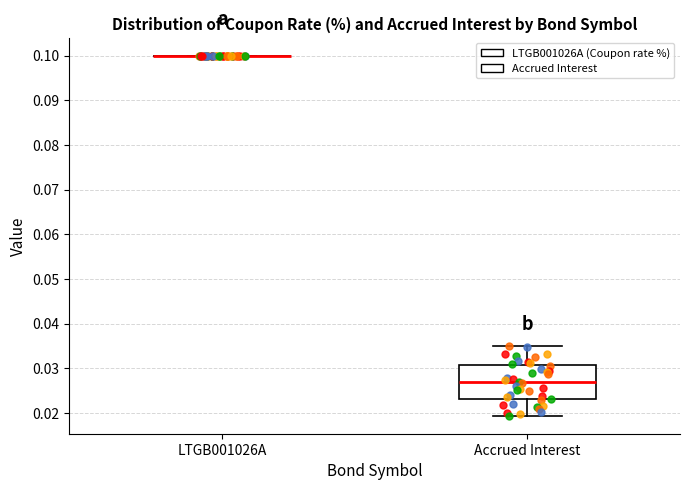

Reading left to right, transcribe this box plot: for each box, give where its median line is, the range the box spans, and where its two whiskers end, as read against the y-axis. The values are not printed on the chart, so give them approximately, as read against the axis.

LTGB001026A: box collapsed to a line at 0.100, whiskers 0.100 to 0.100
Accrued Interest: median 0.027, box 0.023 to 0.031, whiskers 0.019 to 0.035